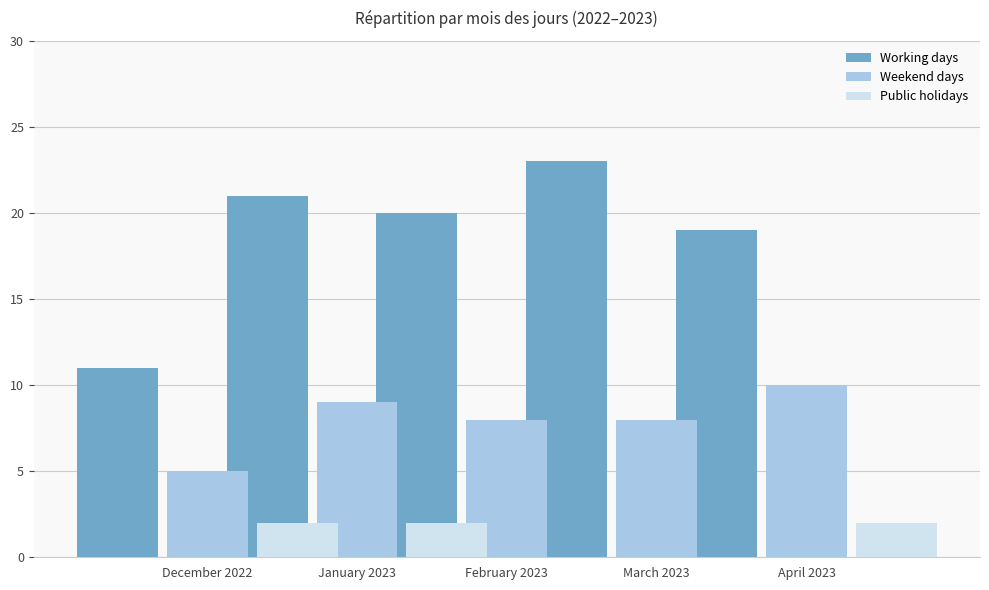

What is the average value of the Public holidays series?

1